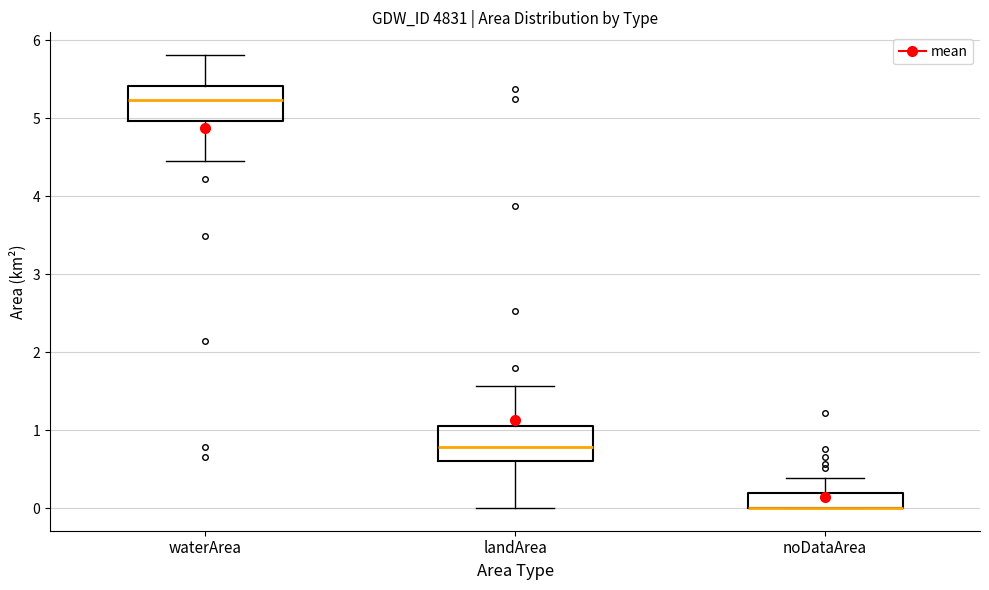

Where does the lower whisker of the box for landArea end on the y-axis? The values are not printed on the chart, so give them approximately, as read against the axis.

0.0